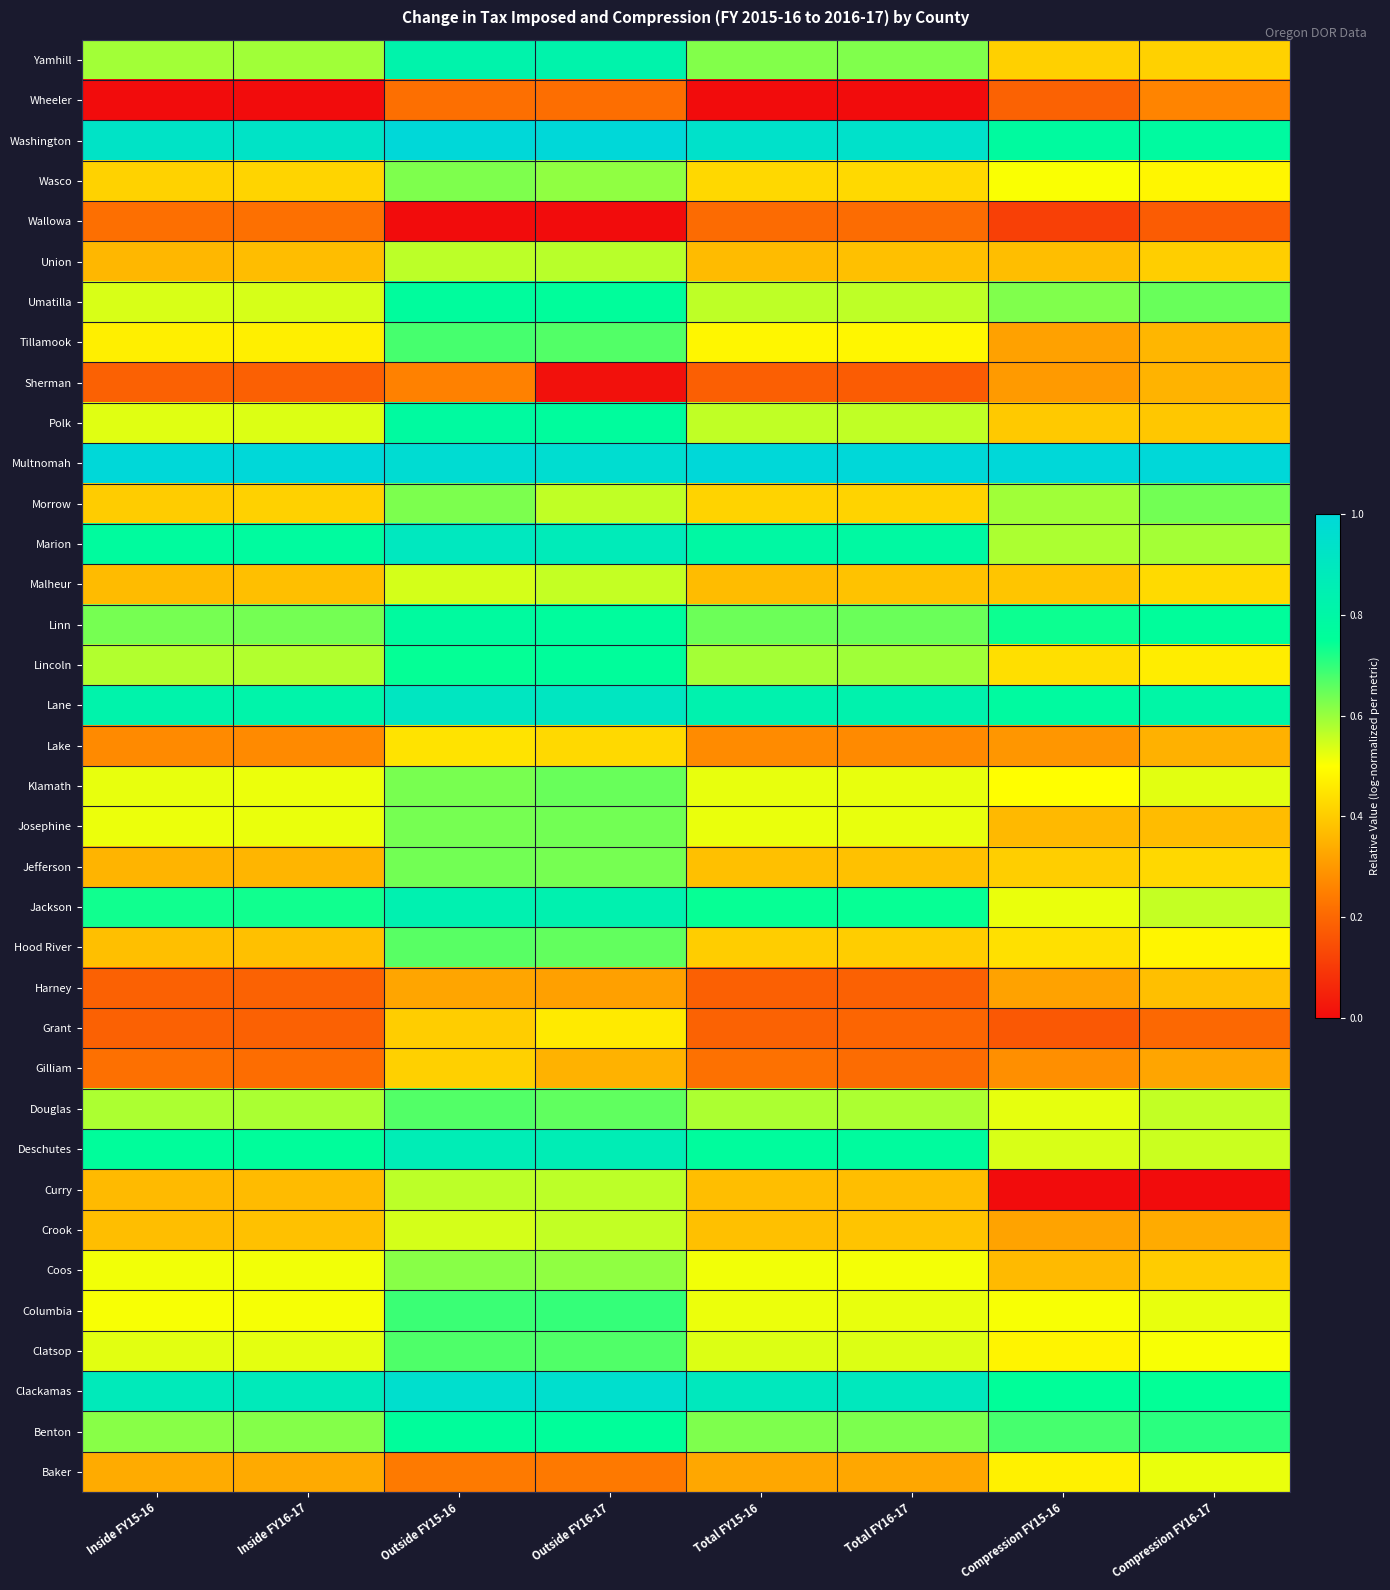

At how many categories does at least one series exceed 0?

8